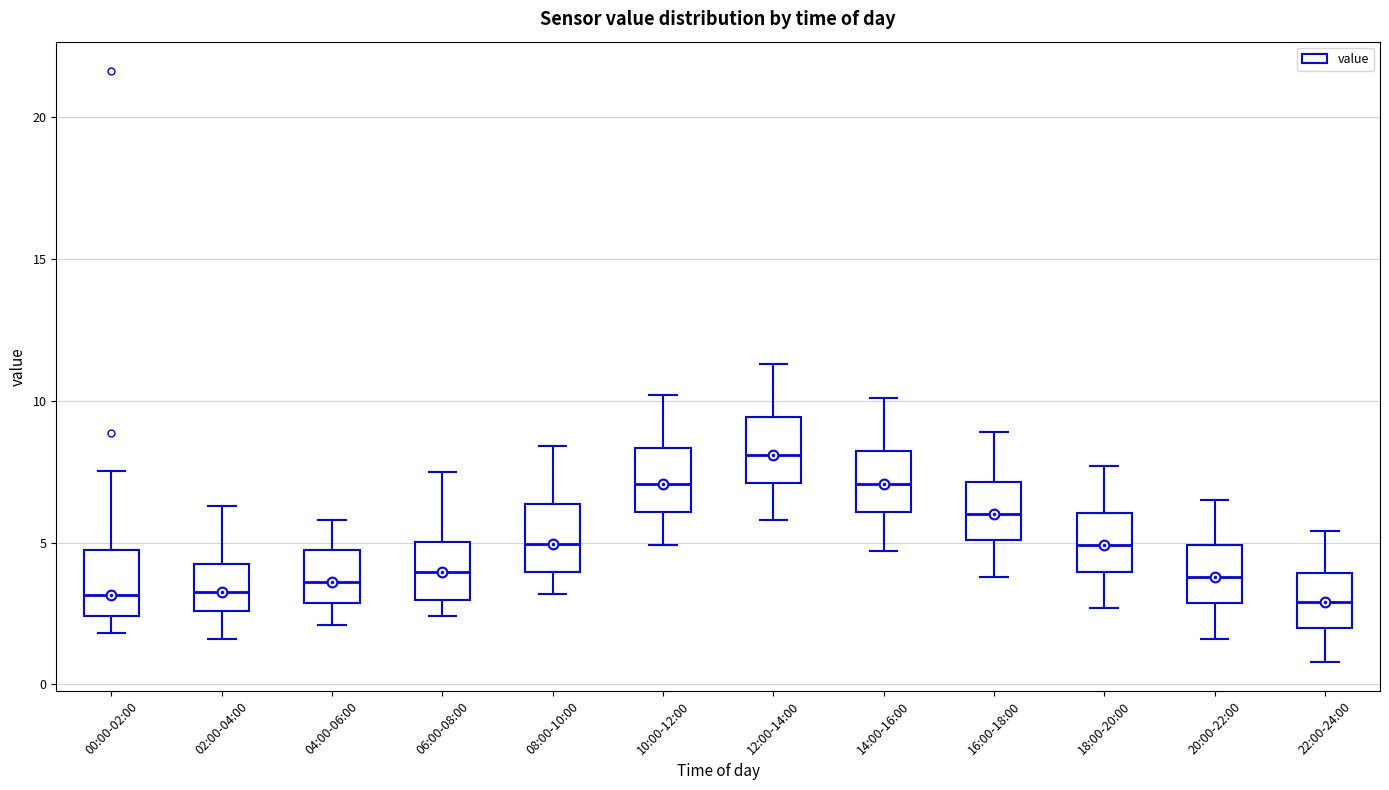

Reading left to right, transcribe this box plot: for each box, give where its median line is, the range the box spans, and where its two whiskers end, as read against the y-axis. The values are not printed on the chart, so give them approximately, as read against the axis.

00:00-02:00: median 3.0, box 2.5 to 4.5, whiskers 2.0 to 7.5
02:00-04:00: median 3.5, box 2.5 to 4.0, whiskers 1.5 to 6.5
04:00-06:00: median 3.5, box 3.0 to 4.5, whiskers 2.0 to 6.0
06:00-08:00: median 4.0, box 3.0 to 5.0, whiskers 2.5 to 7.5
08:00-10:00: median 5.0, box 4.0 to 6.5, whiskers 3.0 to 8.5
10:00-12:00: median 7.0, box 6.0 to 8.5, whiskers 5.0 to 10.0
12:00-14:00: median 8.0, box 7.0 to 9.5, whiskers 6.0 to 11.5
14:00-16:00: median 7.0, box 6.0 to 8.0, whiskers 4.5 to 10.0
16:00-18:00: median 6.0, box 5.0 to 7.0, whiskers 4.0 to 9.0
18:00-20:00: median 5.0, box 4.0 to 6.0, whiskers 2.5 to 7.5
20:00-22:00: median 4.0, box 3.0 to 5.0, whiskers 1.5 to 6.5
22:00-24:00: median 3.0, box 2.0 to 4.0, whiskers 1.0 to 5.5